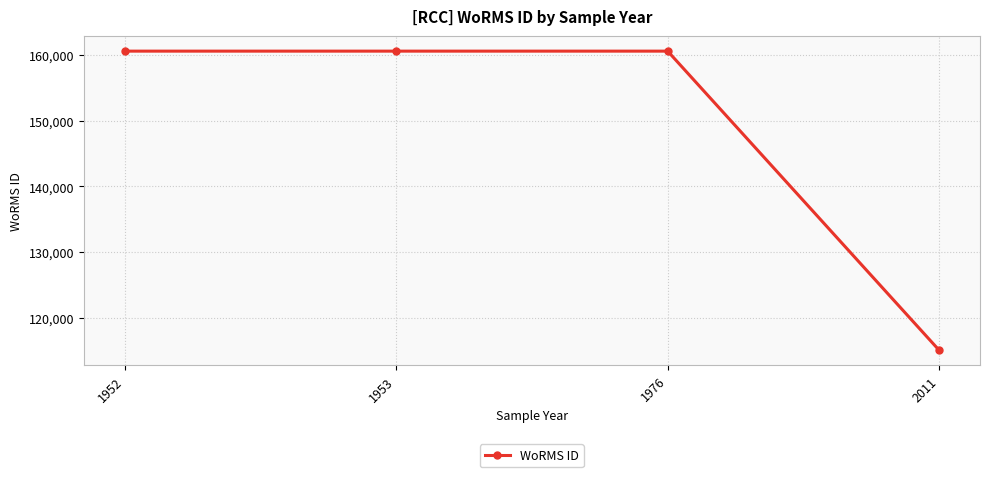

What is the value of the 1st point from the left?

160564